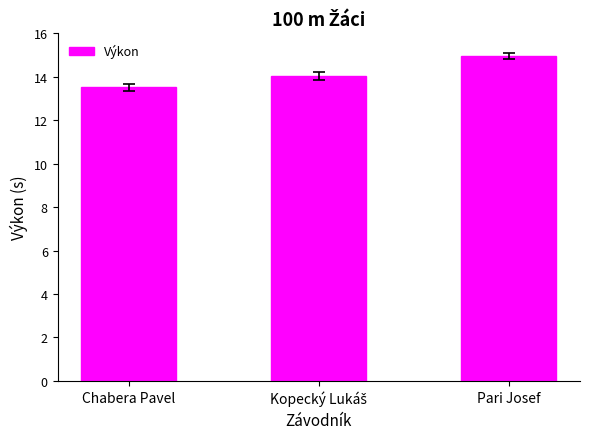

What is the minimum value shown in the chart?

13.5